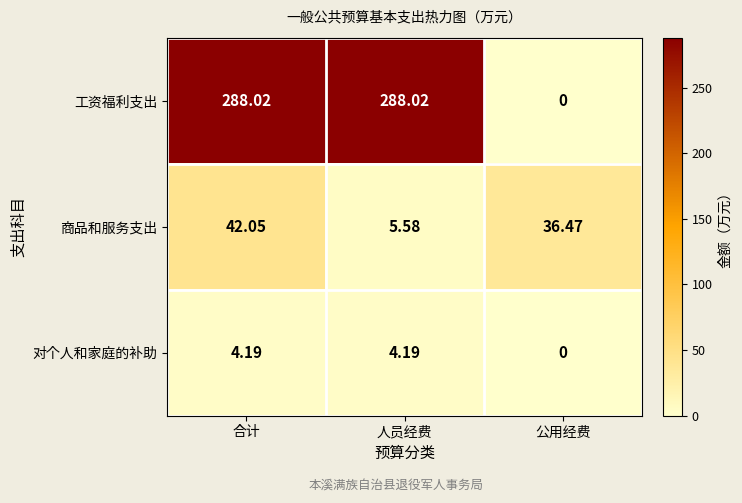

Where is 对个人和家庭的补助 nearest to the value 2?

公用经费